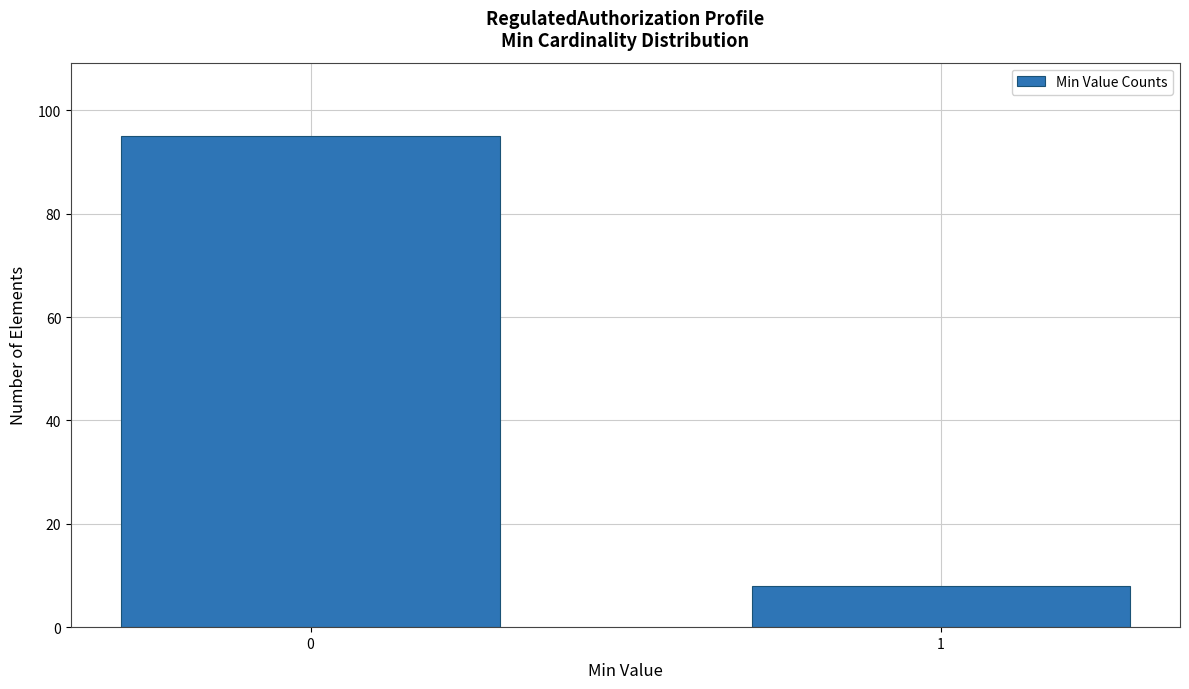

Reading left to right, extract all data points from this chart.

95	8